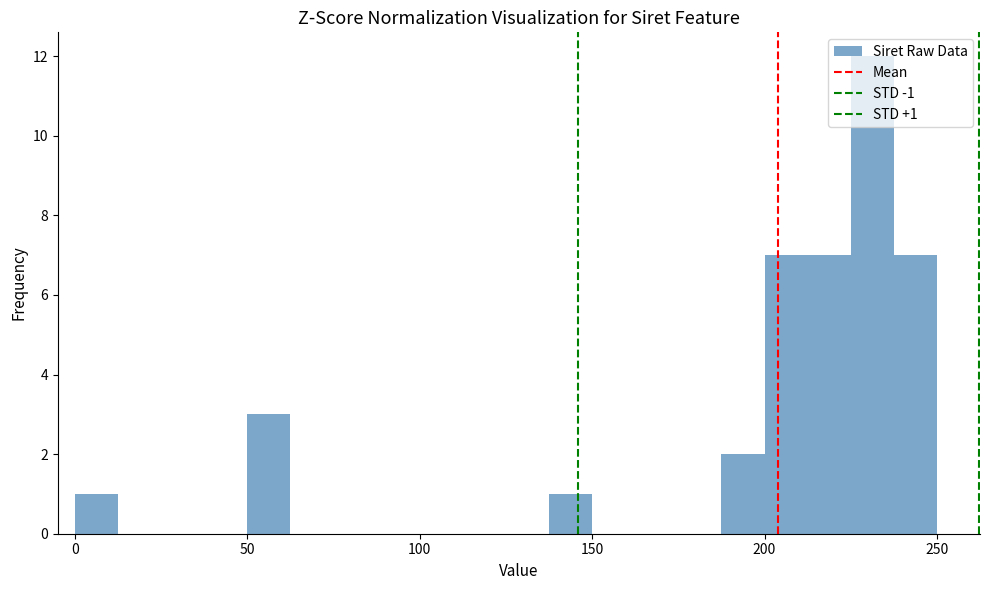

Around what value on the x-axis is the tallest bar? Give the approximate position of its centre, as read against the axis.

230